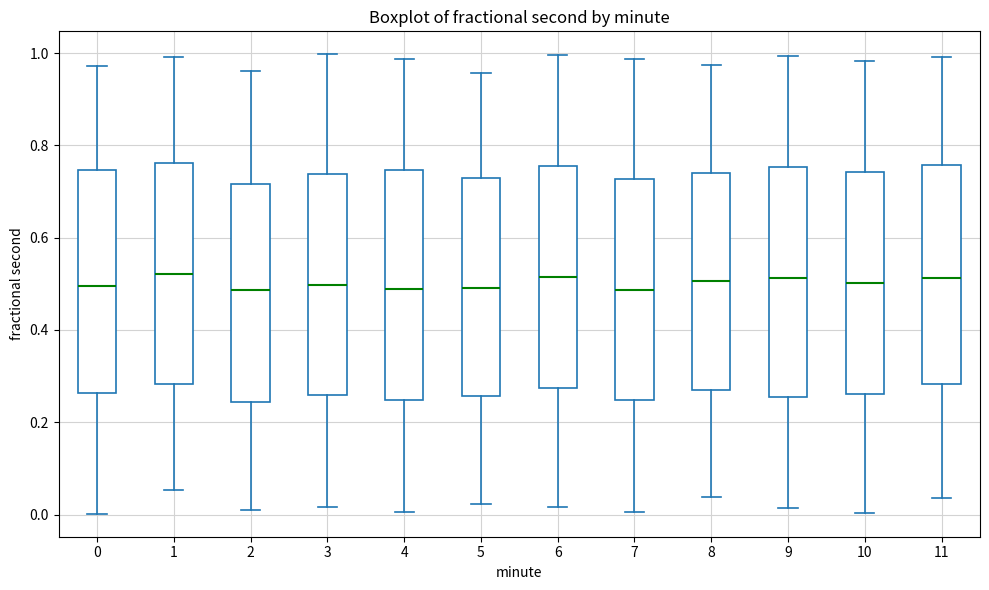

Reading left to right, read every box against the y-axis: the position of its median line, the range the box covers, and the ends of its whiskers. The values are not printed on the chart, so give them approximately, as read against the axis.

0: median 0.50, box 0.26 to 0.74, whiskers 0.00 to 0.98
1: median 0.52, box 0.28 to 0.76, whiskers 0.06 to 1.00
2: median 0.48, box 0.24 to 0.72, whiskers 0.02 to 0.96
3: median 0.50, box 0.26 to 0.74, whiskers 0.02 to 1.00
4: median 0.48, box 0.24 to 0.74, whiskers 0.00 to 0.98
5: median 0.50, box 0.26 to 0.72, whiskers 0.02 to 0.96
6: median 0.52, box 0.28 to 0.76, whiskers 0.02 to 1.00
7: median 0.48, box 0.24 to 0.72, whiskers 0.00 to 0.98
8: median 0.50, box 0.26 to 0.74, whiskers 0.04 to 0.98
9: median 0.52, box 0.26 to 0.76, whiskers 0.02 to 1.00
10: median 0.50, box 0.26 to 0.74, whiskers 0.00 to 0.98
11: median 0.52, box 0.28 to 0.76, whiskers 0.04 to 1.00